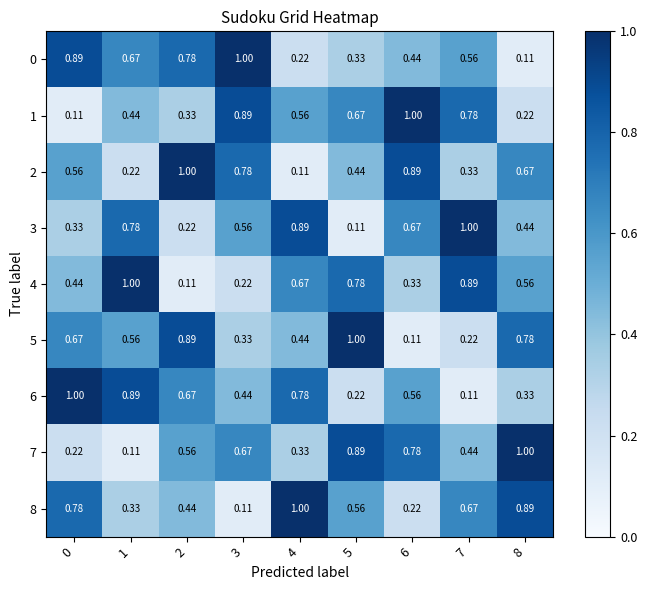

Is the value of 0 at 2 greater than the value of 2 at 2?

No